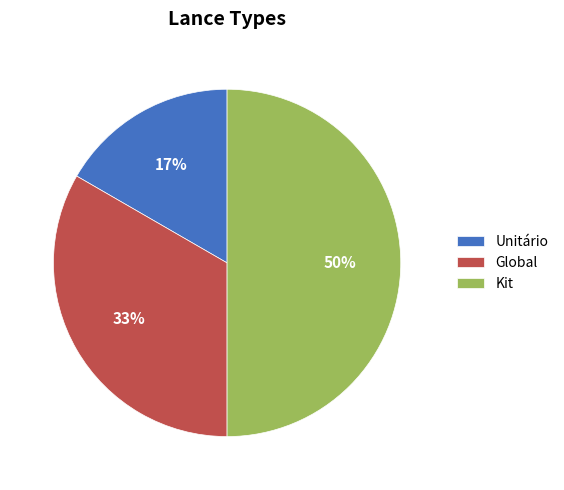

To the nearest percent, what is the average slice percentage?

33%